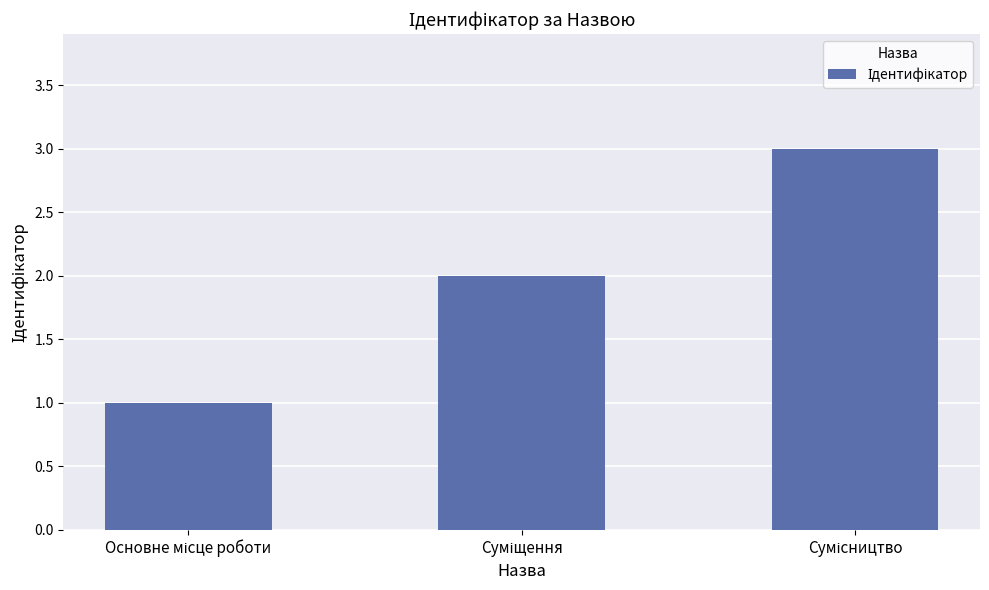

What is the maximum value shown in the chart?

3